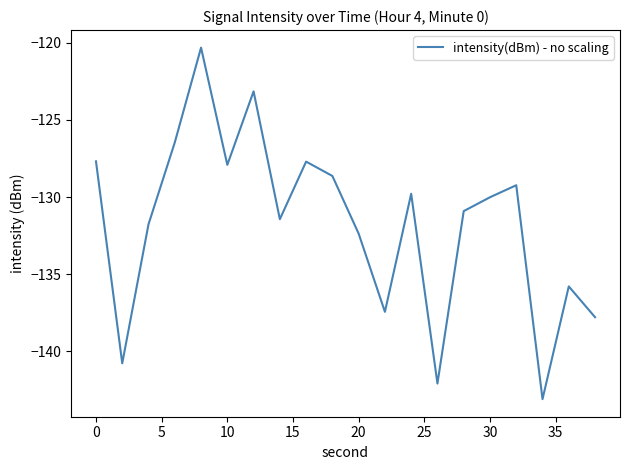

What is the smallest value displayed?

-143.1